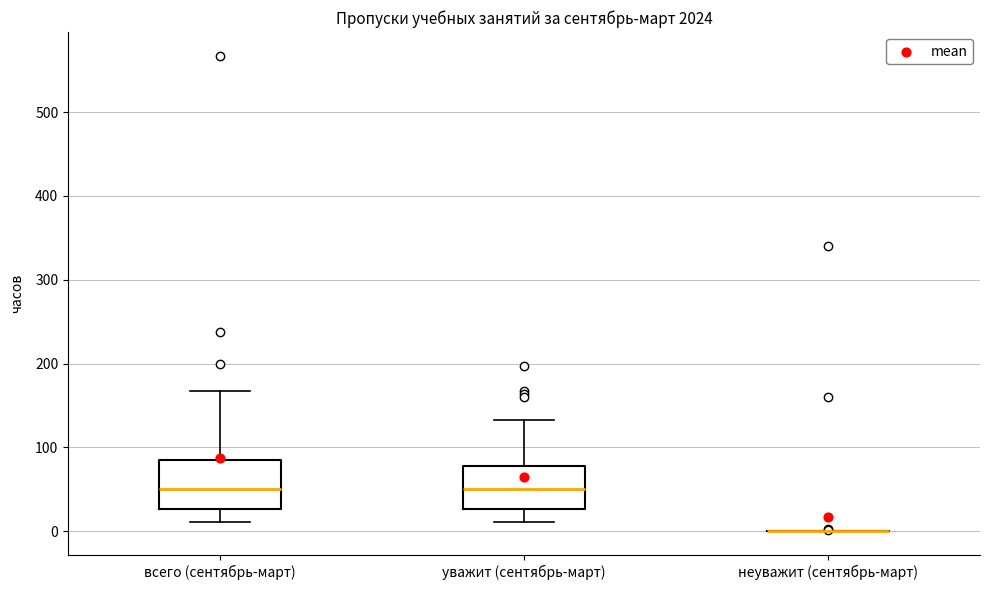

Reading left to right, transcribe this box plot: for each box, give where its median line is, the range the box spans, and where its two whiskers end, as read against the y-axis. The values are not printed on the chart, so give them approximately, as read against the axis.

всего (сентябрь-март): median 50, box 30 to 90, whiskers 10 to 170
уважит (сентябрь-март): median 50, box 30 to 80, whiskers 10 to 130
неуважит (сентябрь-март): box collapsed to a line at 0, whiskers 0 to 0